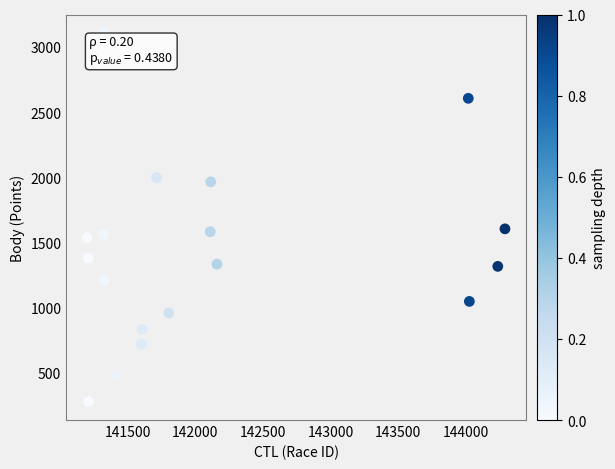

What is the range of X values (max minus min)?

3088